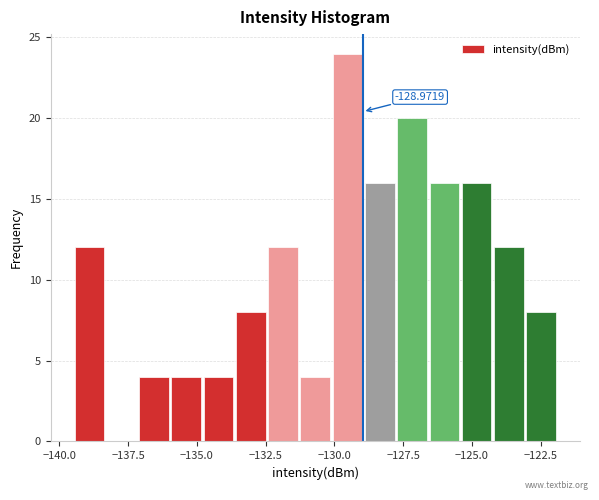

Around what value on the x-axis is the tallest bar? Give the approximate position of its centre, as read against the axis.

-129.5